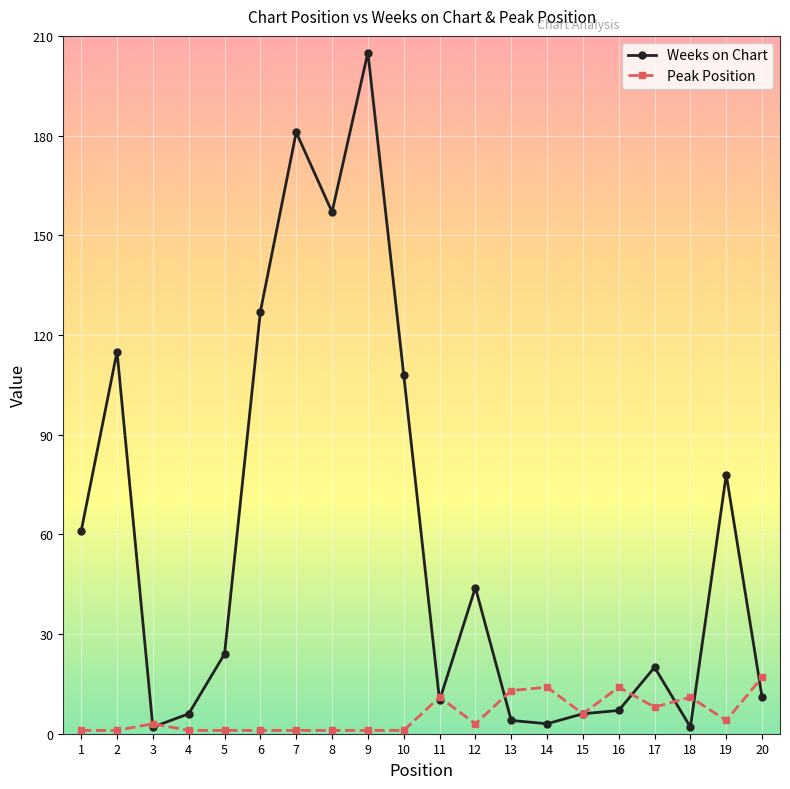

What is the sum of the Weeks on Chart values at 19 and 5?

102